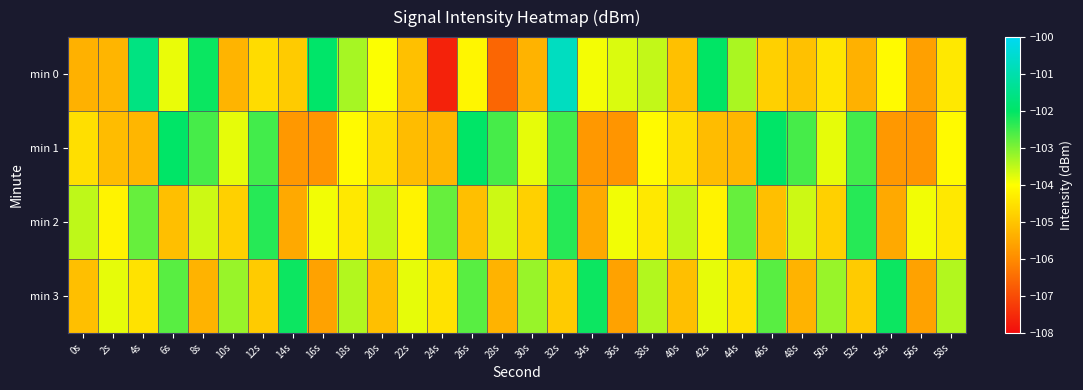

Reading right to left, what are all the values shown in this chart?

min 0: 58s=-104.4	56s=-105.6	54s=-104.1	52s=-105.4	50s=-104.4	48s=-105.1	46s=-104.8	44s=-103.3	42s=-102.0	40s=-105.1	38s=-103.5	36s=-103.7	34s=-103.9	32s=-100.7	30s=-105.3	28s=-106.6	26s=-104.1	24s=-107.6	22s=-105.1	20s=-104.0	18s=-103.3	16s=-102.0	14s=-104.9	12s=-104.6	10s=-105.3	8s=-102.1	6s=-103.8	4s=-101.6	2s=-105.3	0s=-105.4
min 1: 58s=-104.1	56s=-105.8	54s=-105.8	52s=-102.5	50s=-103.8	48s=-102.6	46s=-102.0	44s=-105.3	42s=-105.1	40s=-104.6	38s=-104.1	36s=-105.8	34s=-105.8	32s=-102.5	30s=-103.8	28s=-102.6	26s=-102.0	24s=-105.3	22s=-105.1	20s=-104.6	18s=-104.1	16s=-105.8	14s=-105.8	12s=-102.5	10s=-103.8	8s=-102.6	6s=-102.0	4s=-105.3	2s=-105.1	0s=-104.6
min 2: 58s=-104.4	56s=-103.9	54s=-105.5	52s=-102.3	50s=-104.8	48s=-103.6	46s=-105.1	44s=-102.8	42s=-104.2	40s=-103.5	38s=-104.4	36s=-103.9	34s=-105.5	32s=-102.3	30s=-104.8	28s=-103.6	26s=-105.1	24s=-102.8	22s=-104.2	20s=-103.5	18s=-104.4	16s=-103.9	14s=-105.5	12s=-102.3	10s=-104.8	8s=-103.6	6s=-105.1	4s=-102.8	2s=-104.2	0s=-103.5
min 3: 58s=-103.4	56s=-105.6	54s=-102.1	52s=-104.9	50s=-103.2	48s=-105.3	46s=-102.7	44s=-104.5	42s=-103.8	40s=-105.1	38s=-103.4	36s=-105.6	34s=-102.1	32s=-104.9	30s=-103.2	28s=-105.3	26s=-102.7	24s=-104.5	22s=-103.8	20s=-105.1	18s=-103.4	16s=-105.6	14s=-102.1	12s=-104.9	10s=-103.2	8s=-105.3	6s=-102.7	4s=-104.5	2s=-103.8	0s=-105.1